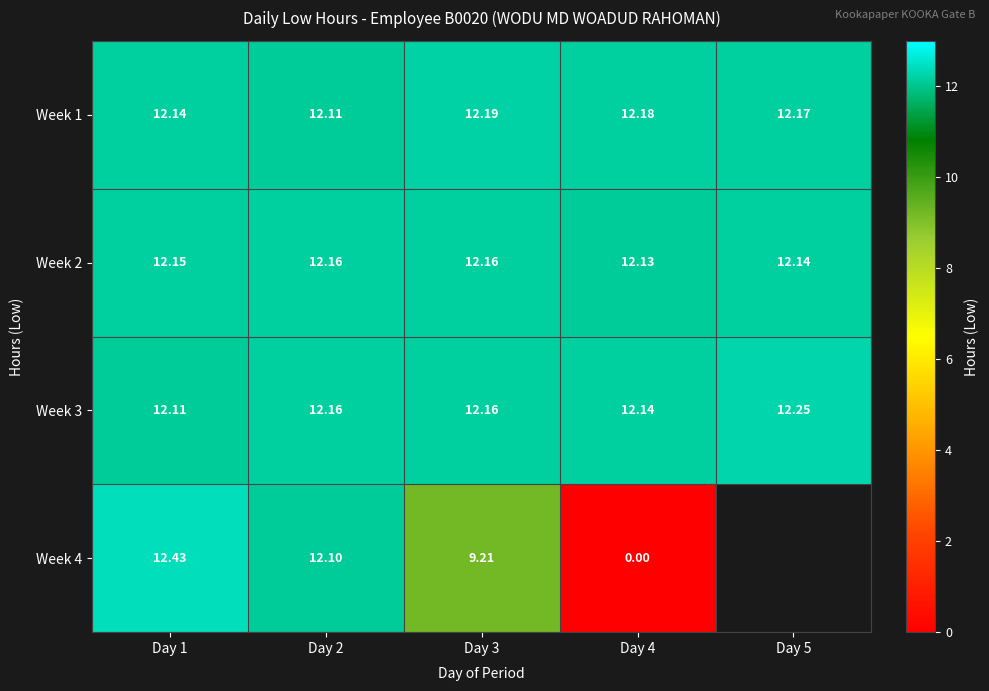

Which series has the widest spread of values?

Week 4